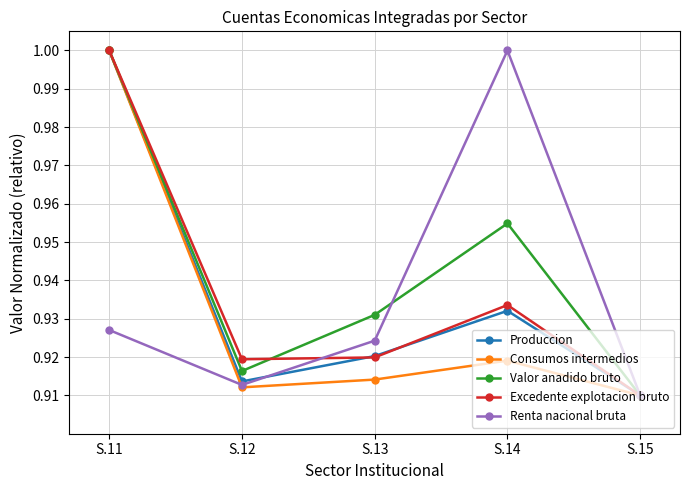

True or false: Excedente explotacion bruto has a value of 1.6 at S.12.

False